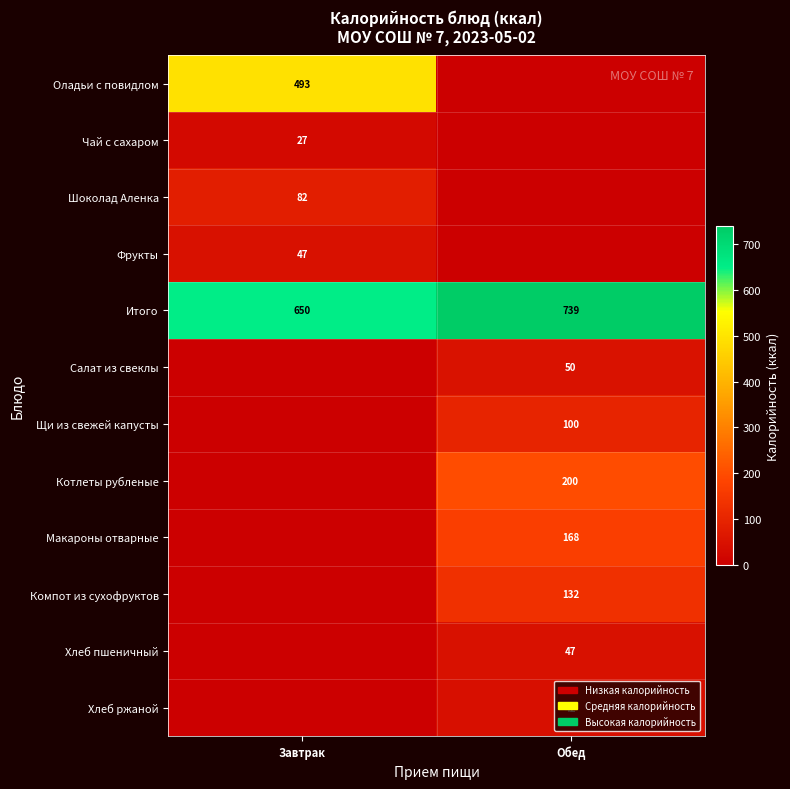

At which category is the sum across all series the highest?

Обед